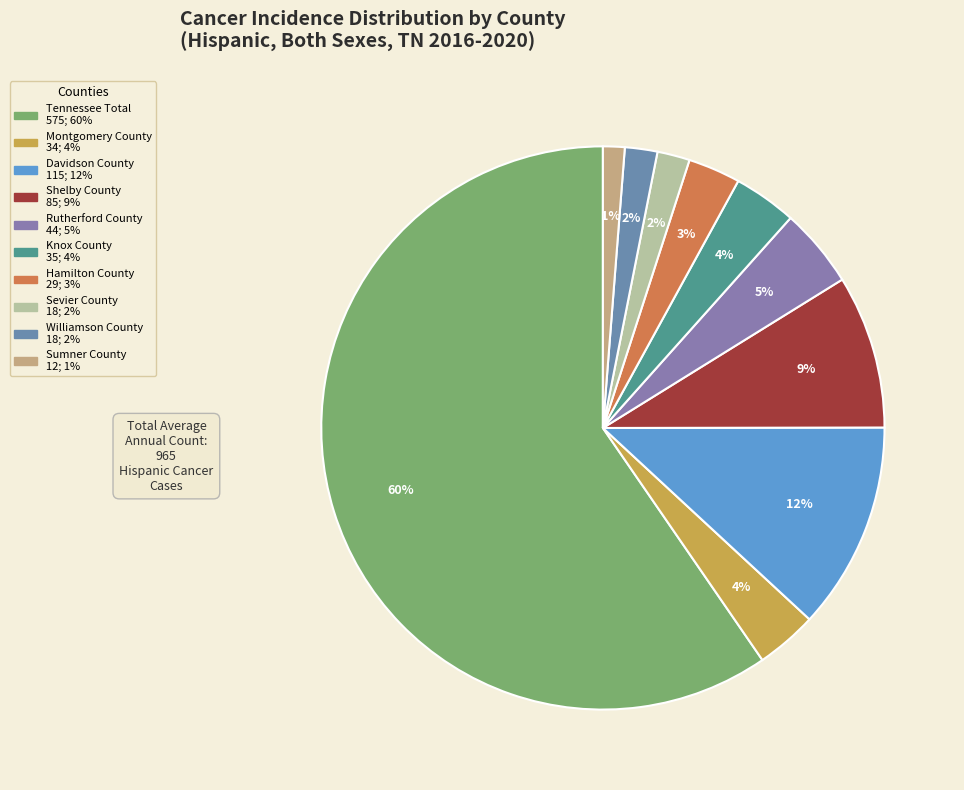

To the nearest percent, what is the difference between the largest and smallest slice percentages?

58%